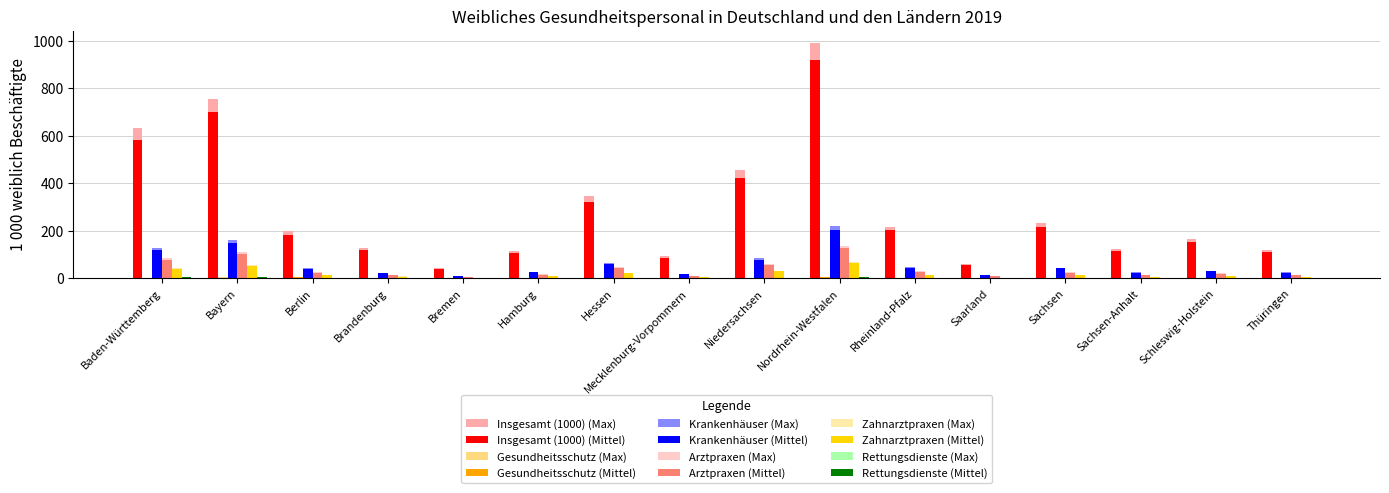

The Insgesamt (1000) (Max) series shows 119.6 at Thüringen. True or false?

True